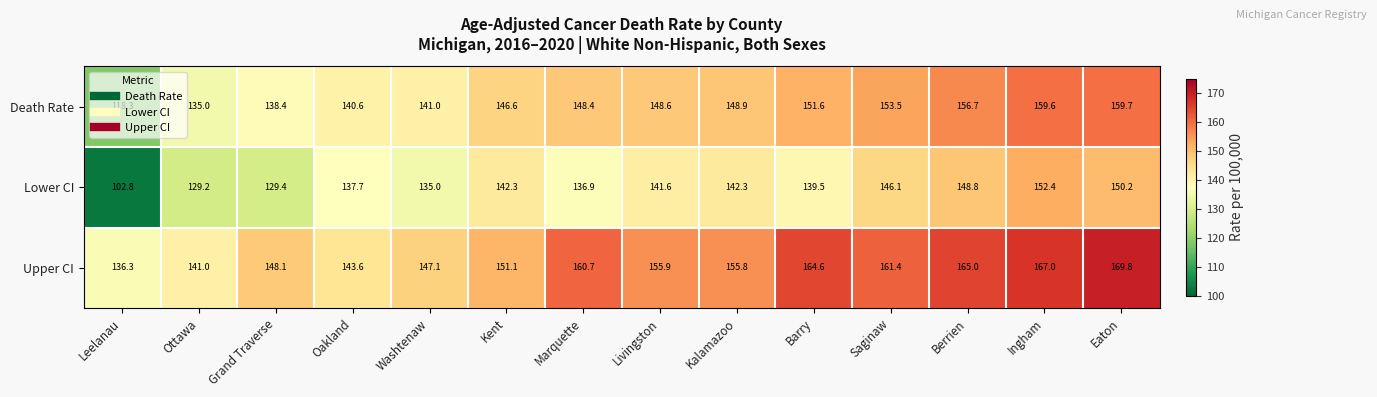

At which label does Upper CI first exceed 155?

Marquette